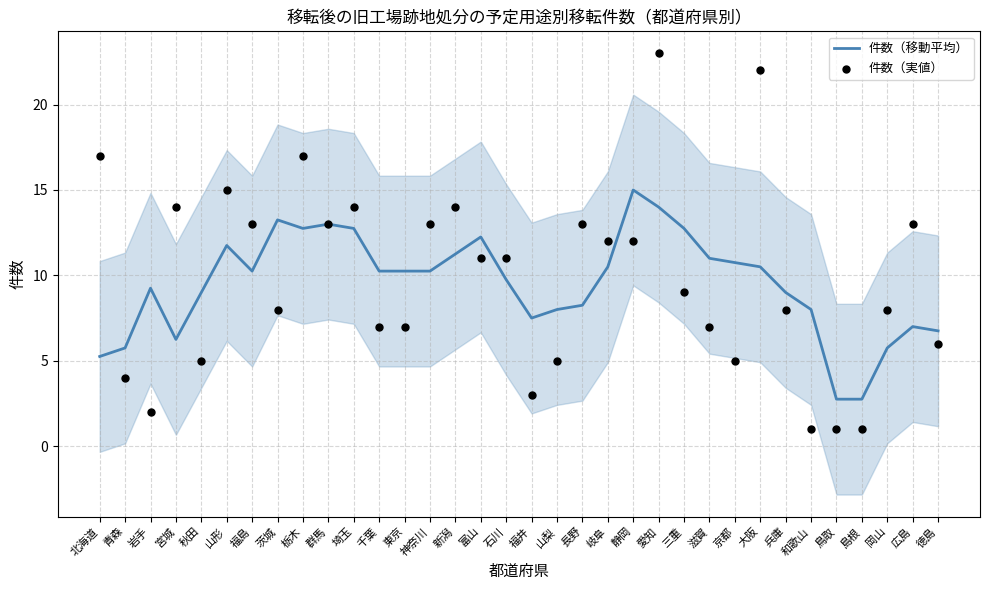

Which series contains the lowest Y value?

件数（実値）